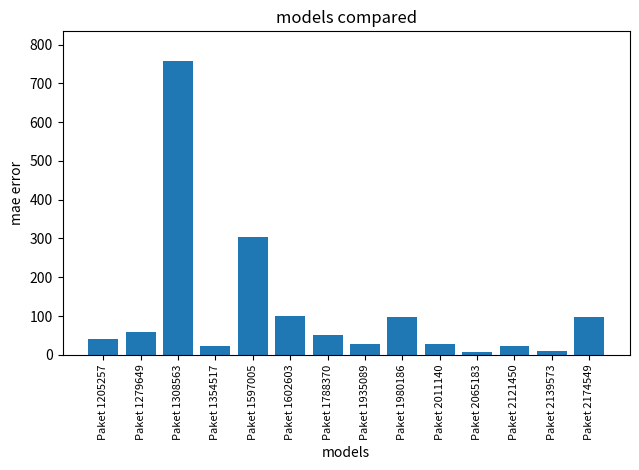

What is the ratio of the value at Paket 2065183 to the value at Paket 1788370?

0.2